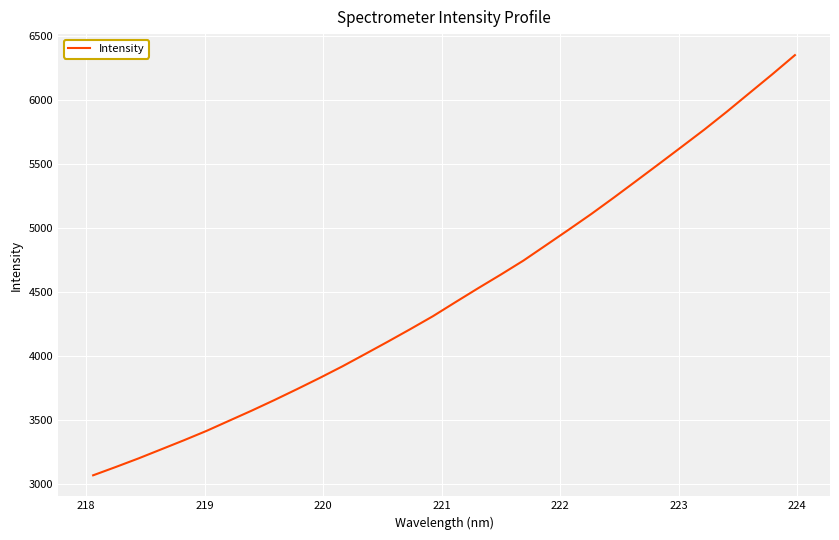

What is the smallest value displayed?

3065.0